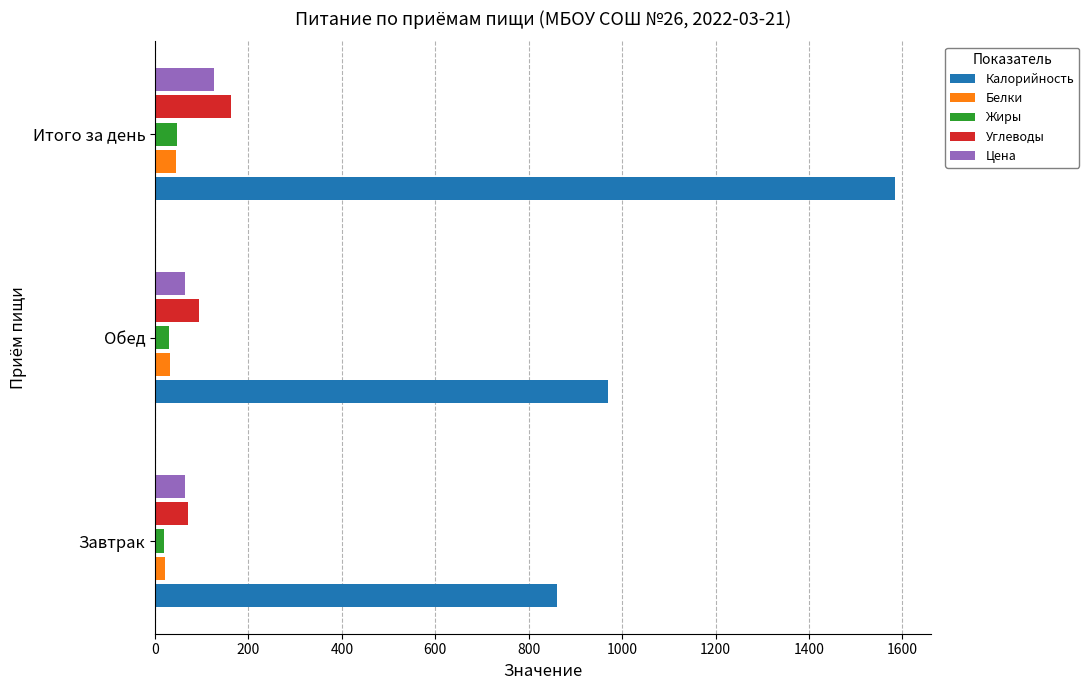

What is the maximum value shown in the chart?

1583.0